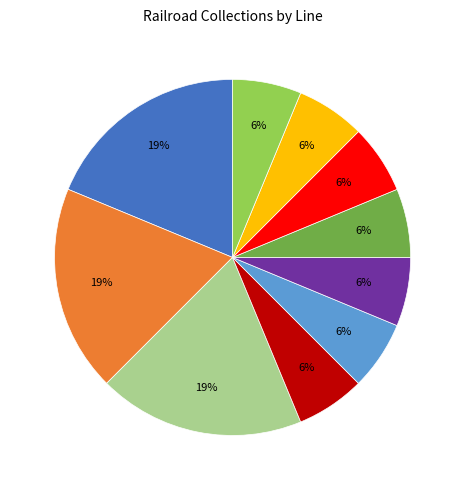

Is there any slice that represents more than half of the pie?

No